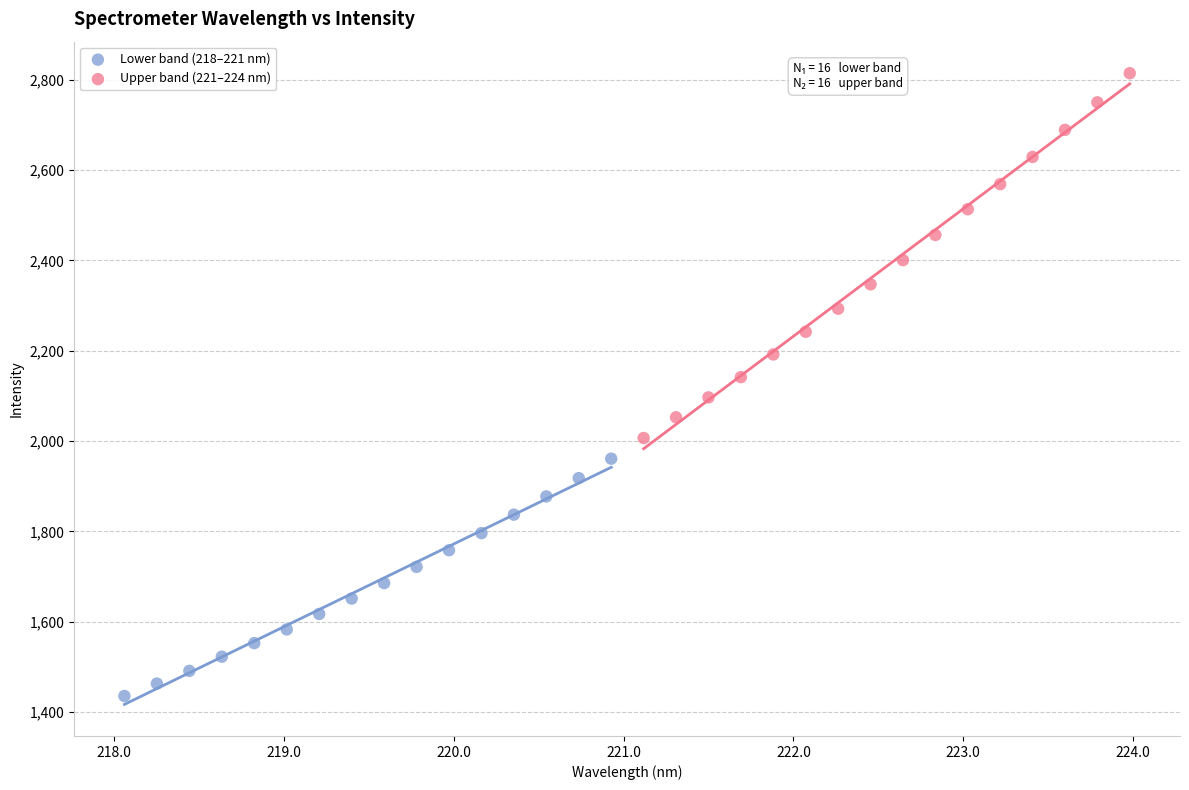

Which series reaches the maximum Y coordinate?

Upper band (221–224 nm)